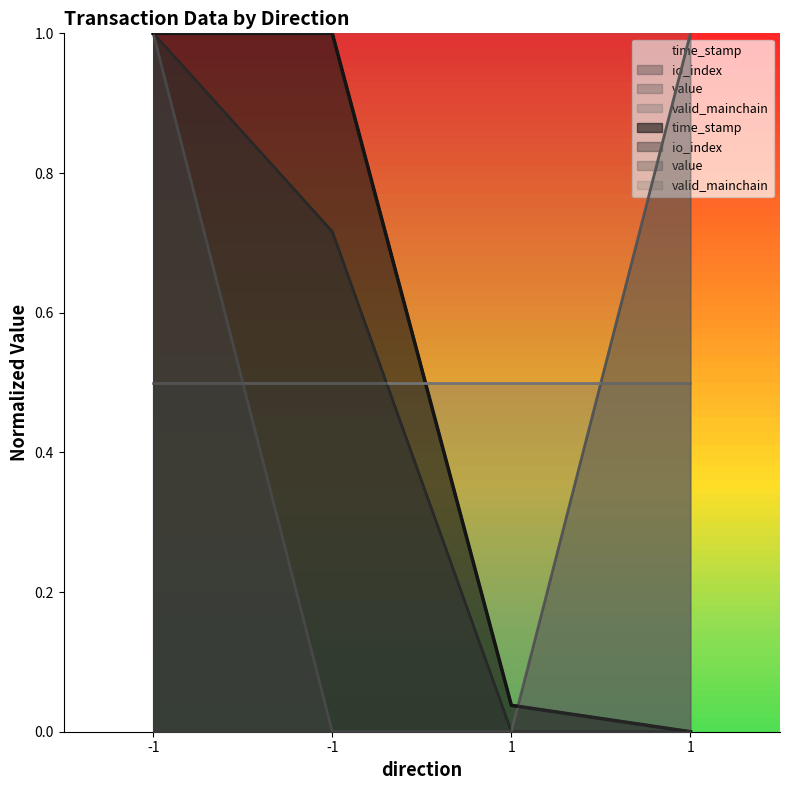

True or false: time_stamp has a value of 0.0 at 1.

True